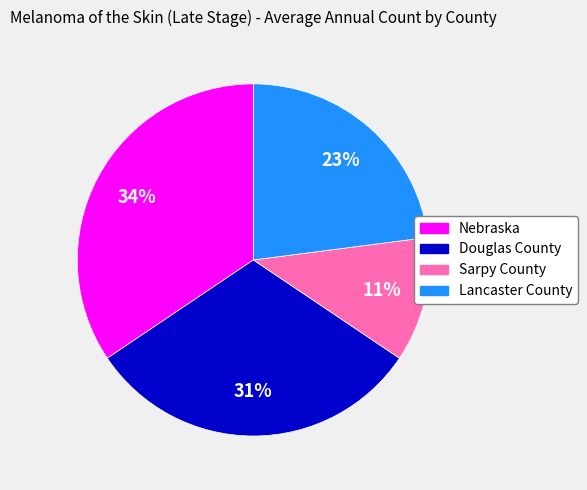

Does any single category account for the majority?

No